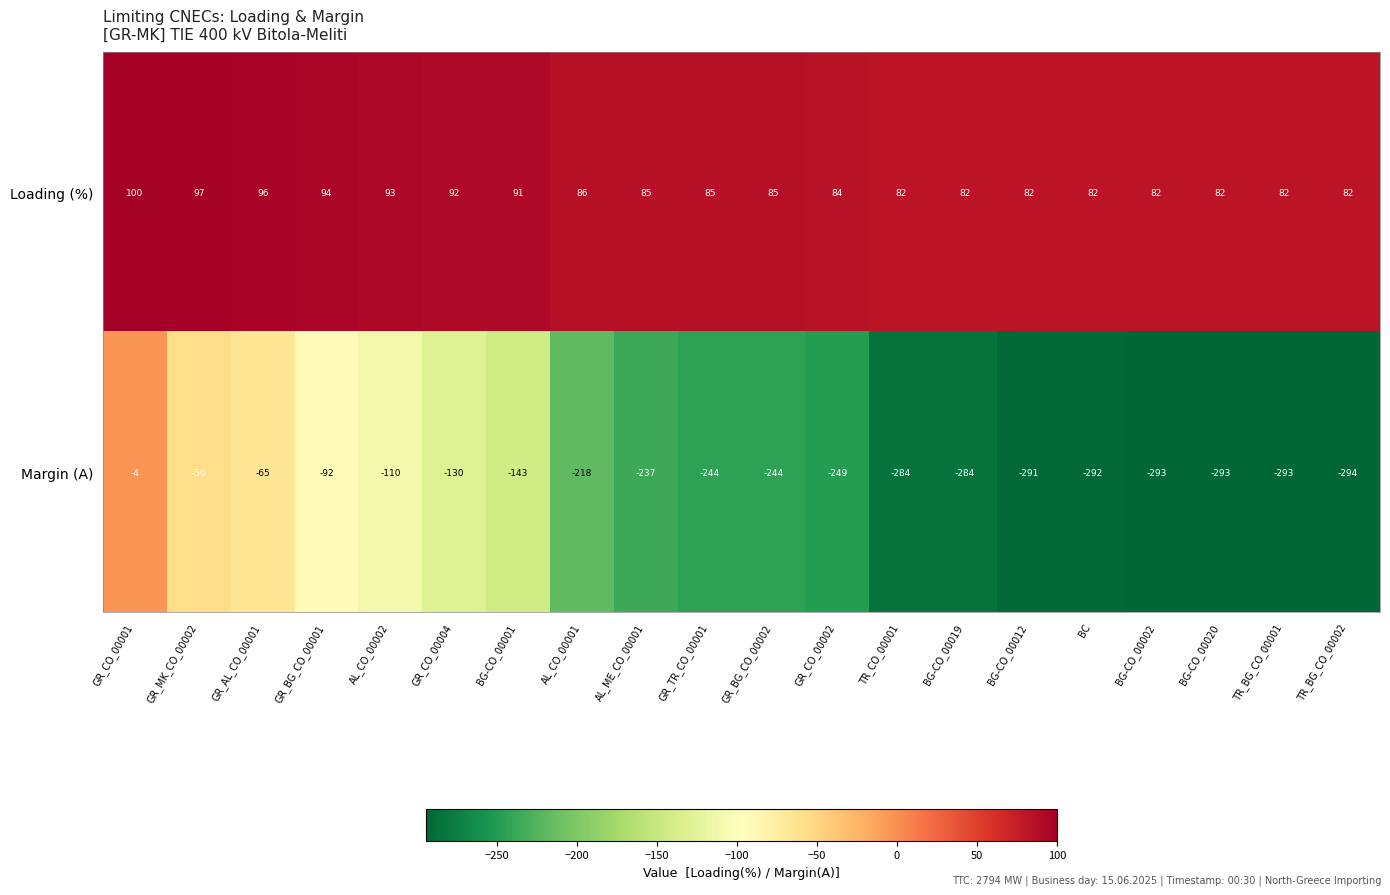

What is the maximum value shown in the chart?

100